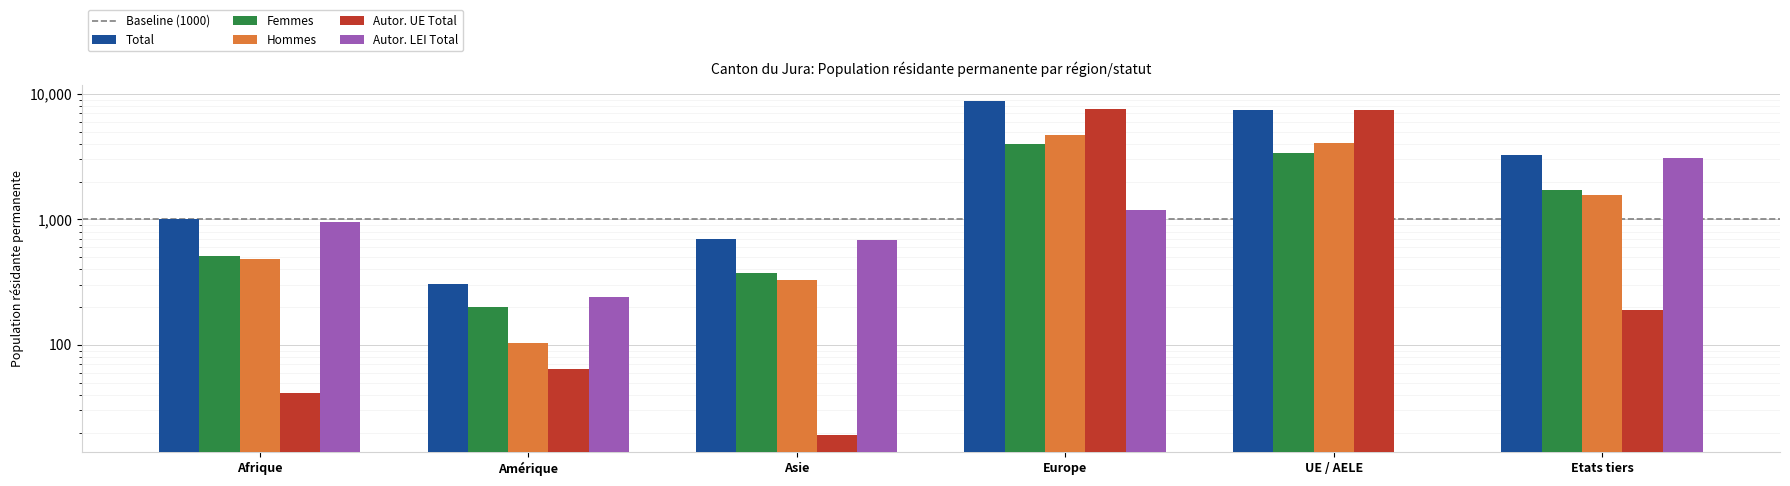

How many bars are there in total?

30